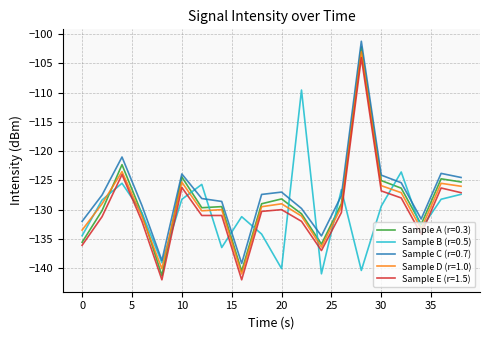

What is the highest value of the Sample D (r=1.0) series?

-103.0